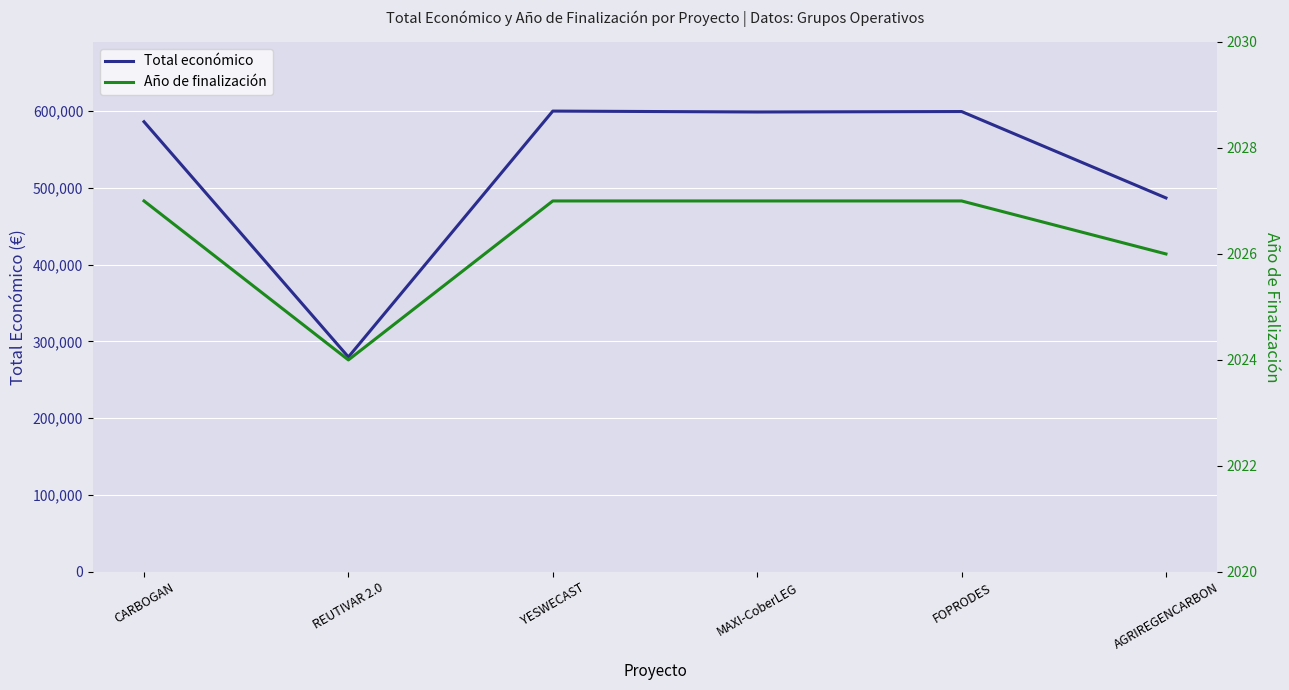

Which label corresponds to the largest value in the chart?

YESWECAST